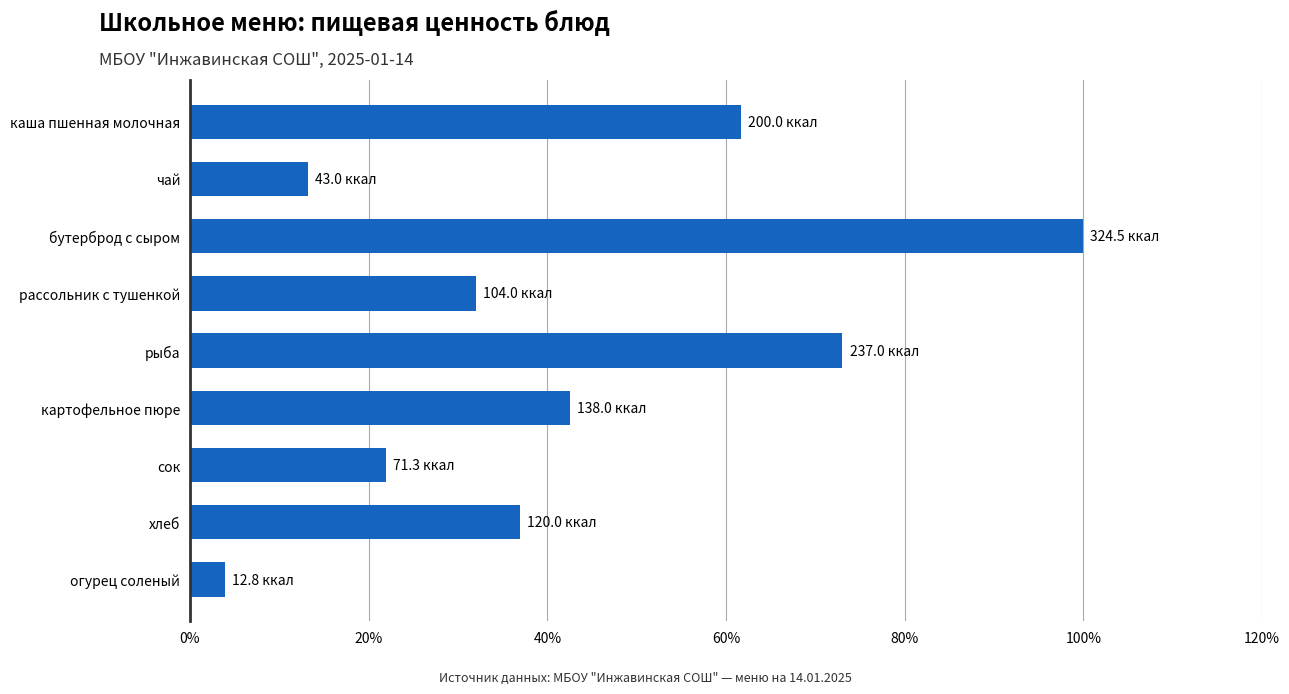

What is the change in value from рыба to огурец соленый?

-69.1